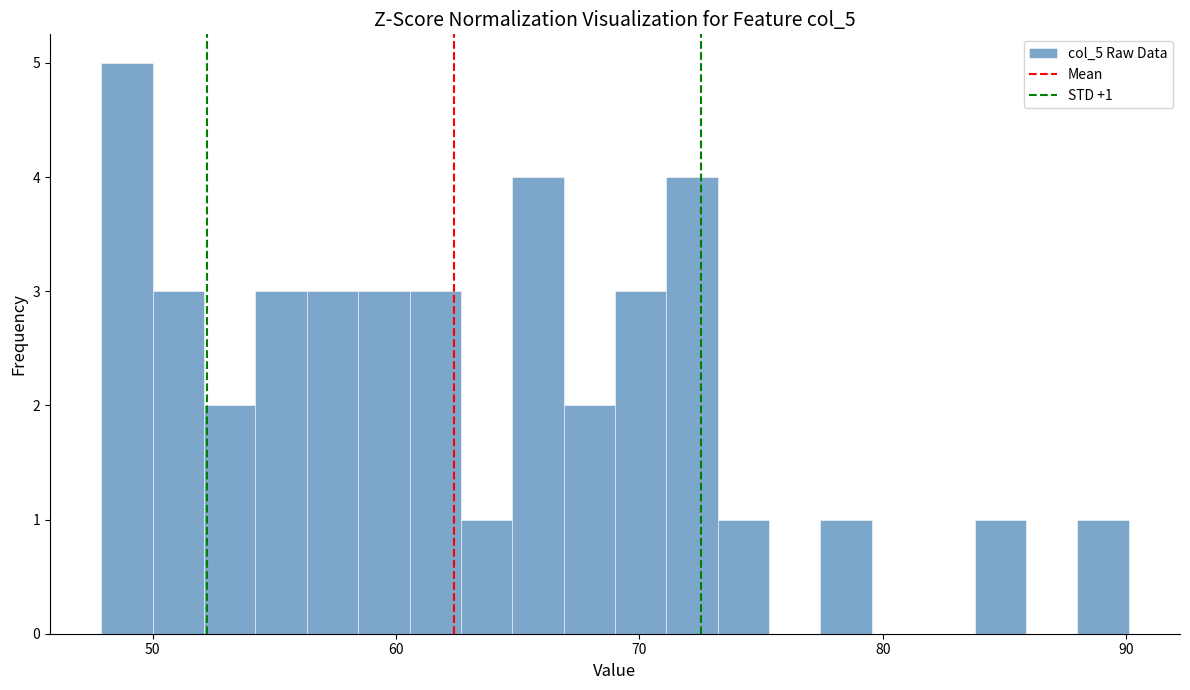

Around what value on the x-axis is the tallest bar? Give the approximate position of its centre, as read against the axis.

49